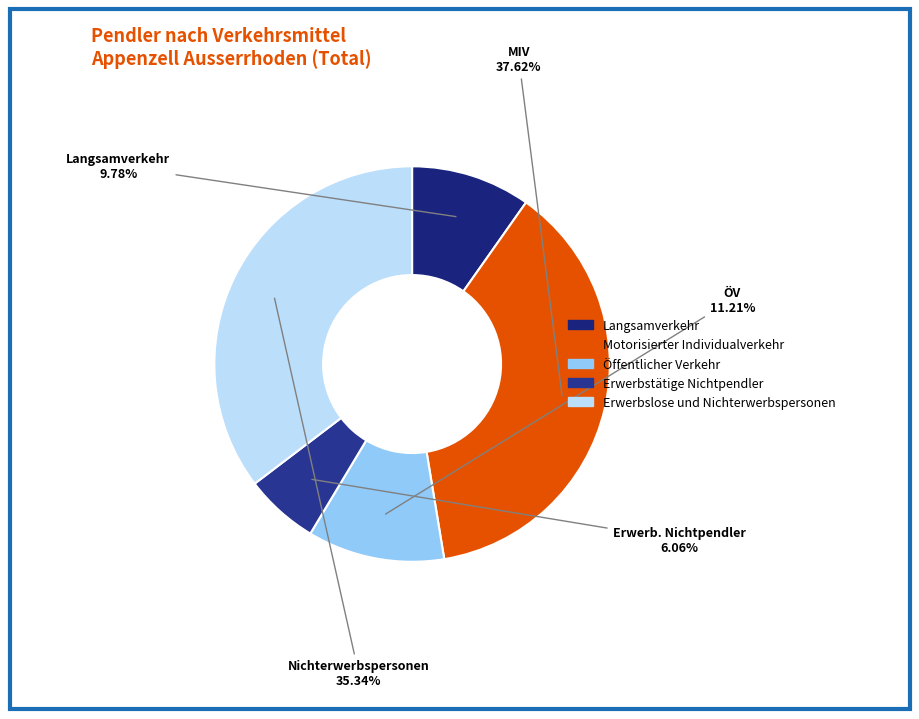

What percentage do Erwerbstätige Nichtpendler and Öffentlicher Verkehr together represent?

17.3%